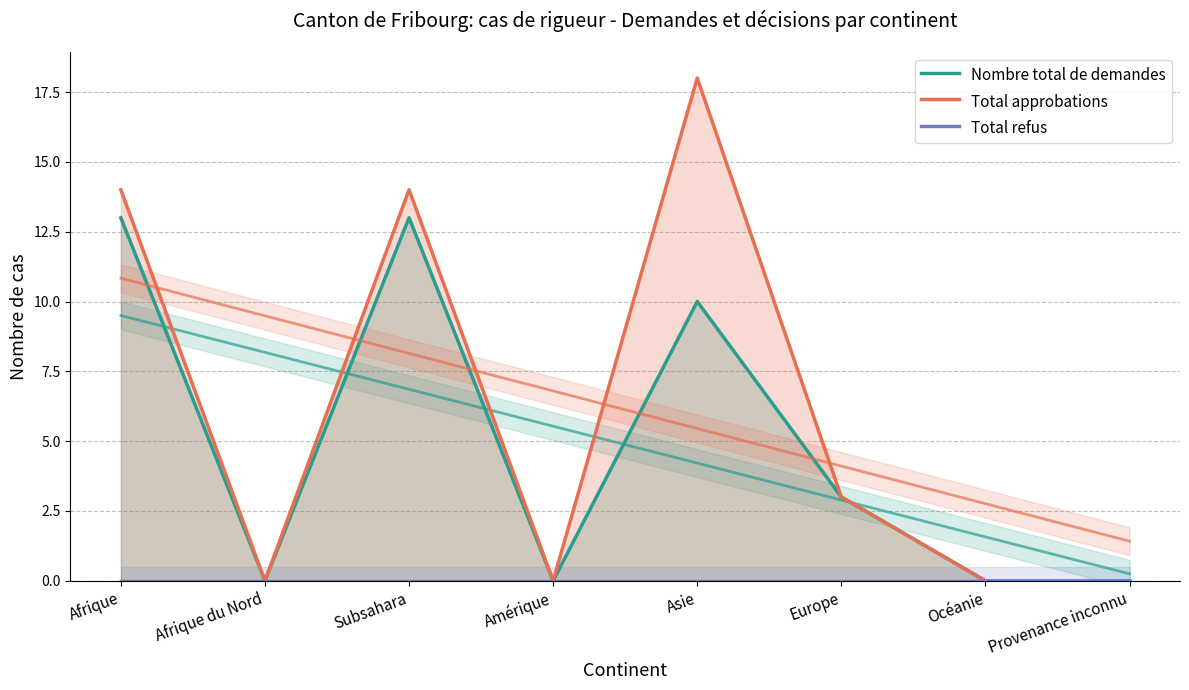

Which series has the largest range (max minus min)?

Total approbations